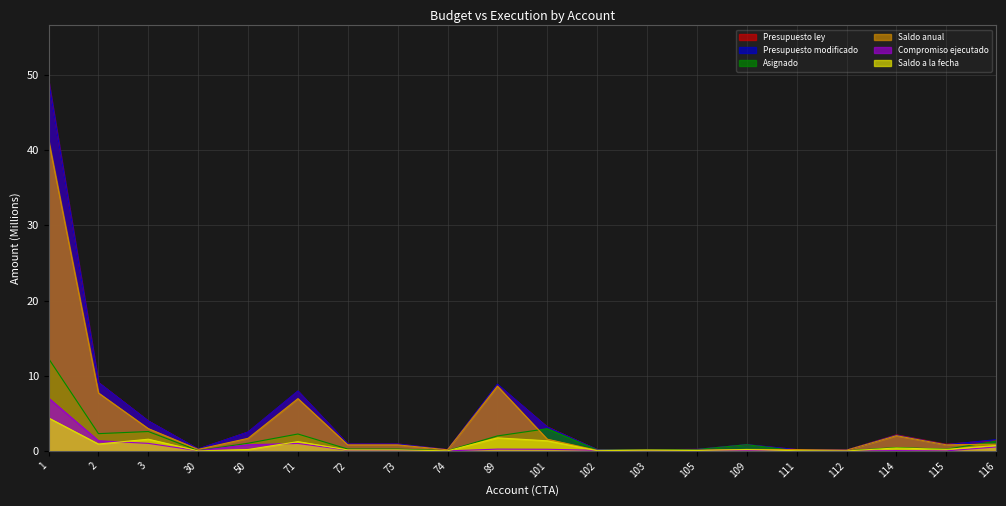

Which series has the largest total across all categories?

Presupuesto modificado